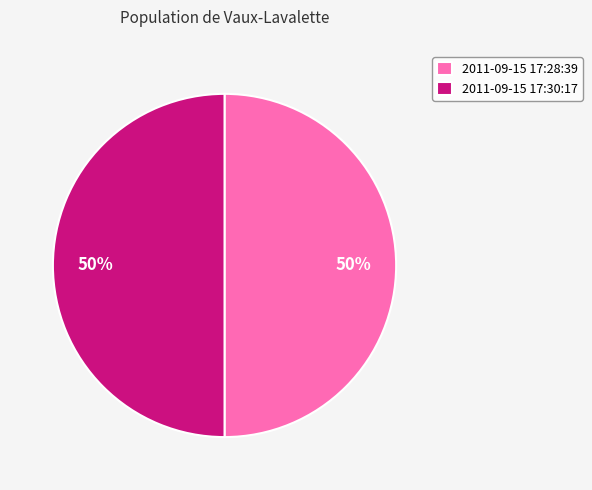

How many segments does this pie chart have?

2